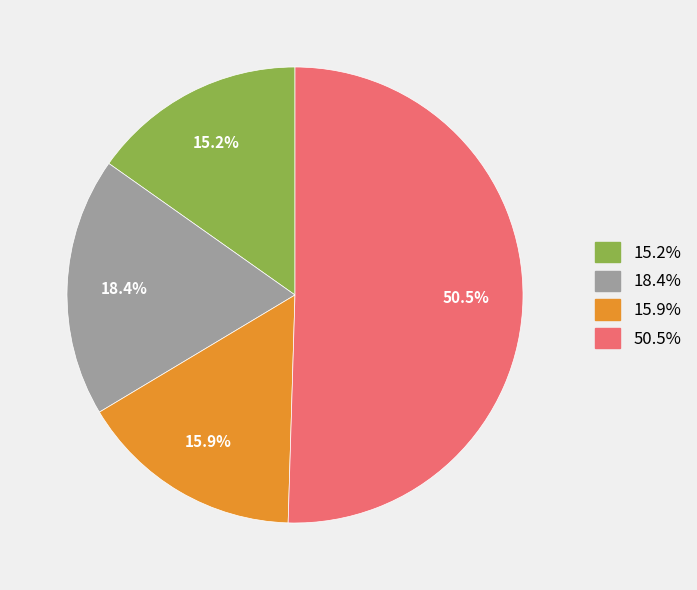

Does any single category account for the majority?

Yes